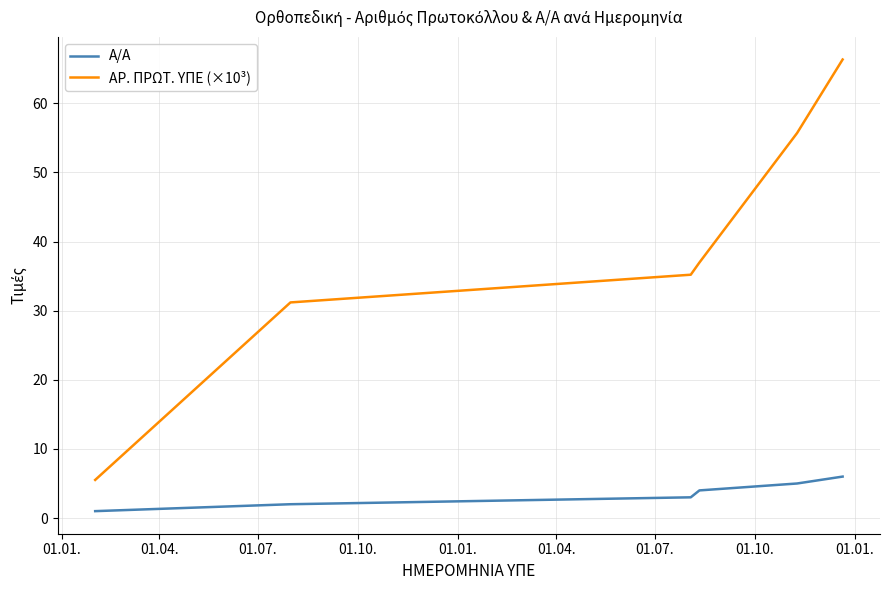

Which series has the widest spread of values?

ΑΡ. ΠΡΩΤ. ΥΠΕ (×10³)